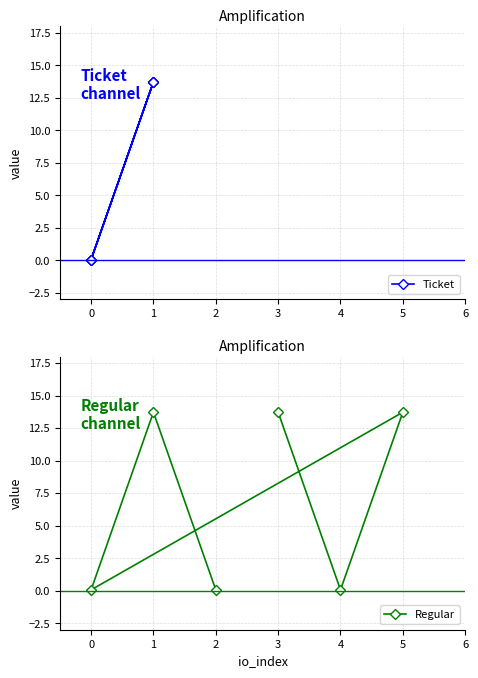

What is the value of the Regular point at the 3rd from the left?

0.1